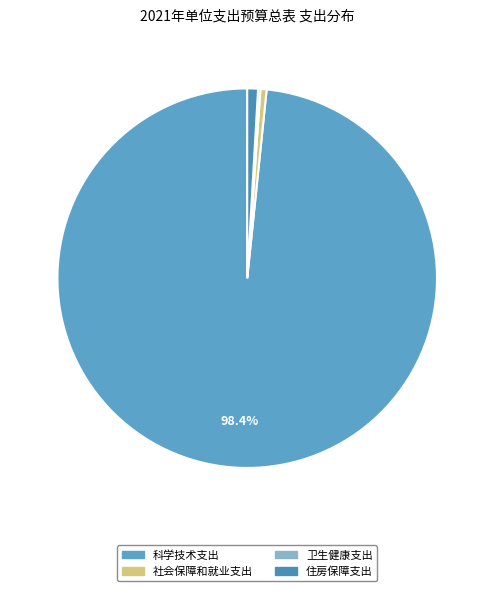

To the nearest percent, what is the difference between the largest and smallest slice percentages?

98%